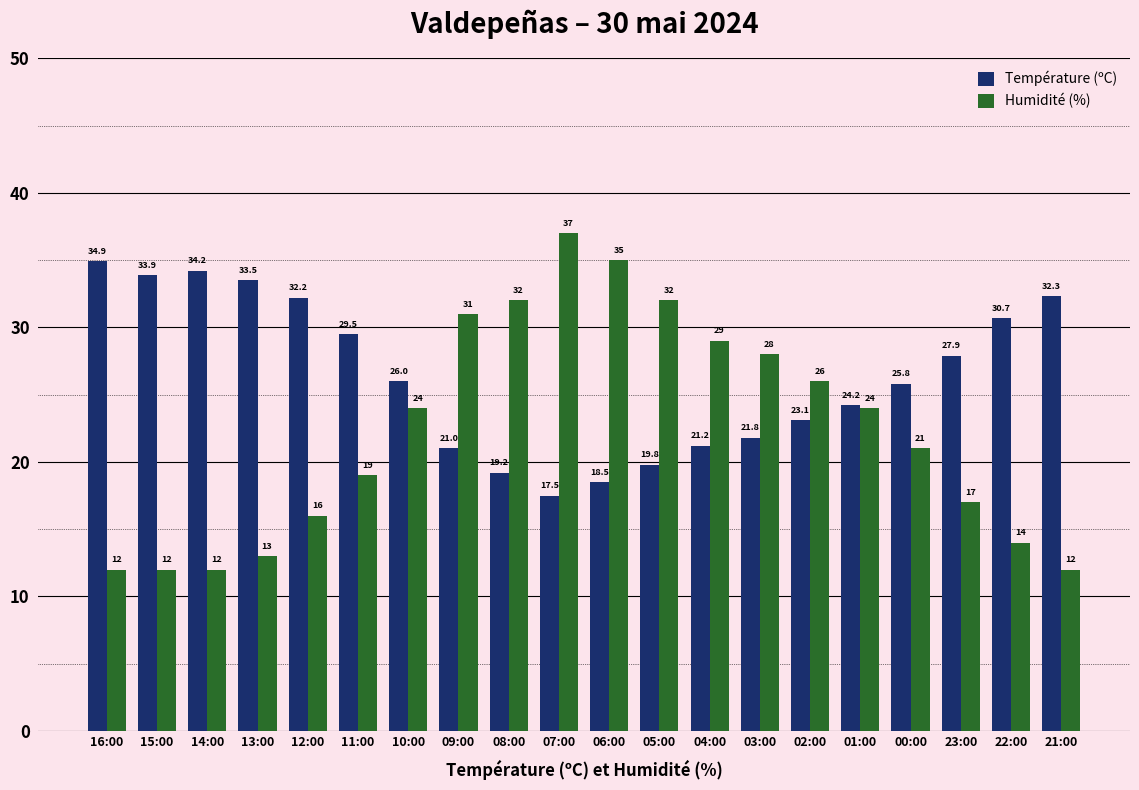

Which series has the largest total across all categories?

Température (ºC)